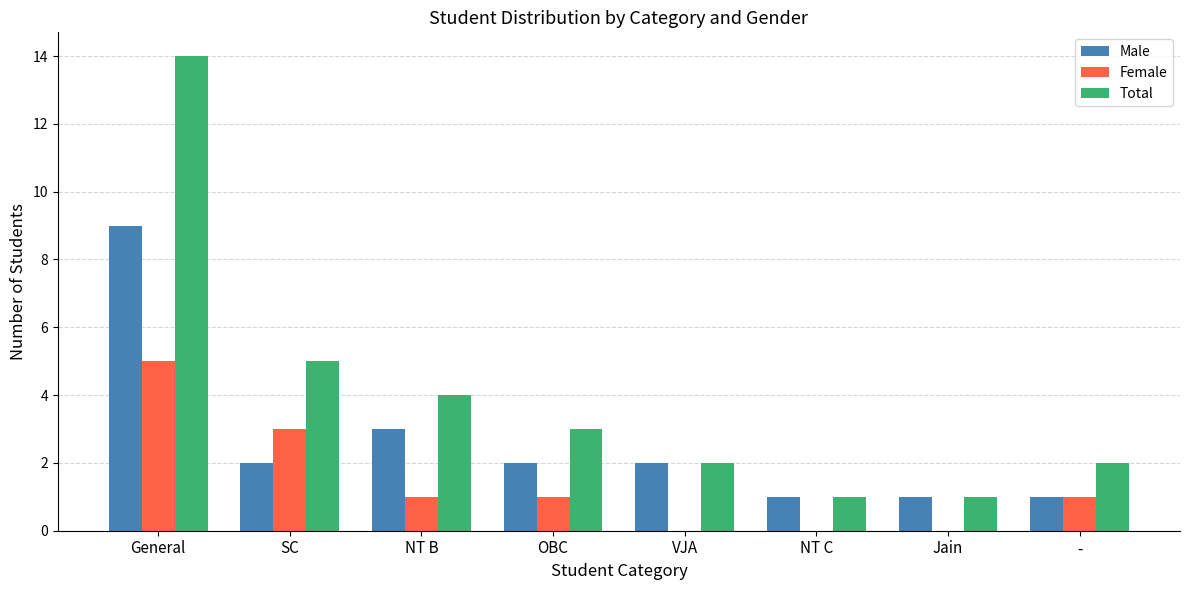

Reading left to right, what are all the values shown in this chart?

Male: General=9	SC=2	NT B=3	OBC=2	VJA=2	NT C=1	Jain=1	-=1
Female: General=5	SC=3	NT B=1	OBC=1	VJA=0	NT C=0	Jain=0	-=1
Total: General=14	SC=5	NT B=4	OBC=3	VJA=2	NT C=1	Jain=1	-=2